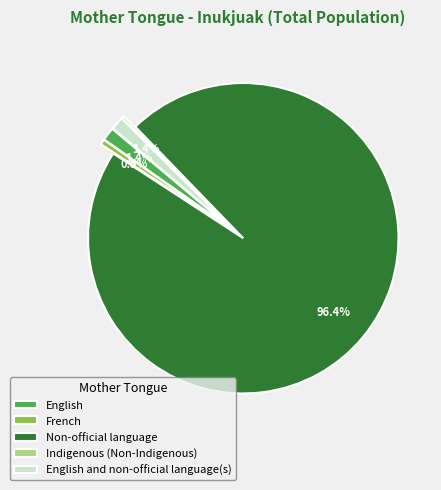

Which category has the biggest portion of the pie?

Non-official language